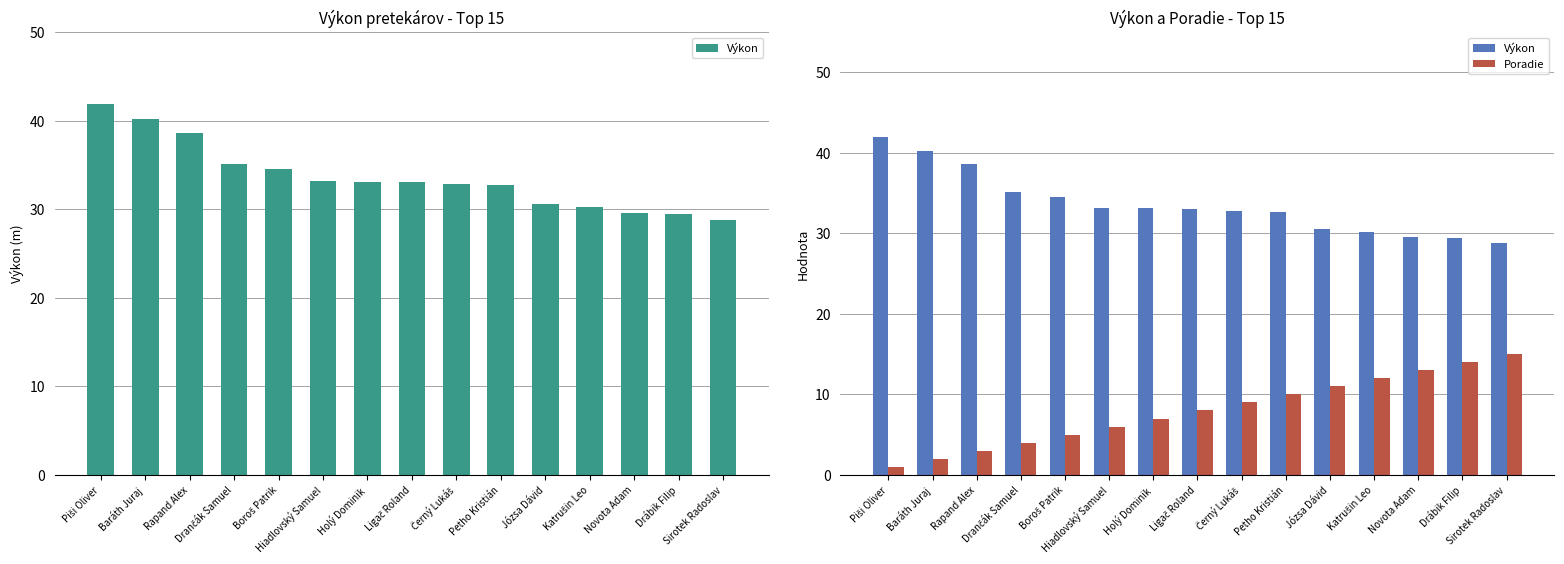

Does the chart contain any negative values?

No